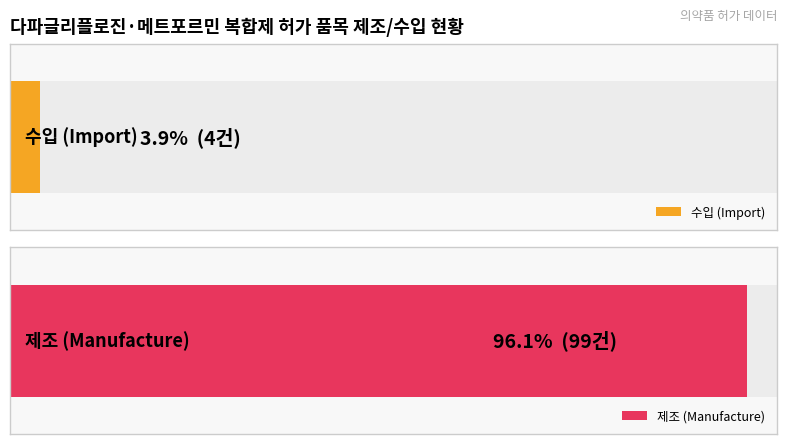

What are all the series names shown in the legend?

수입, 제조